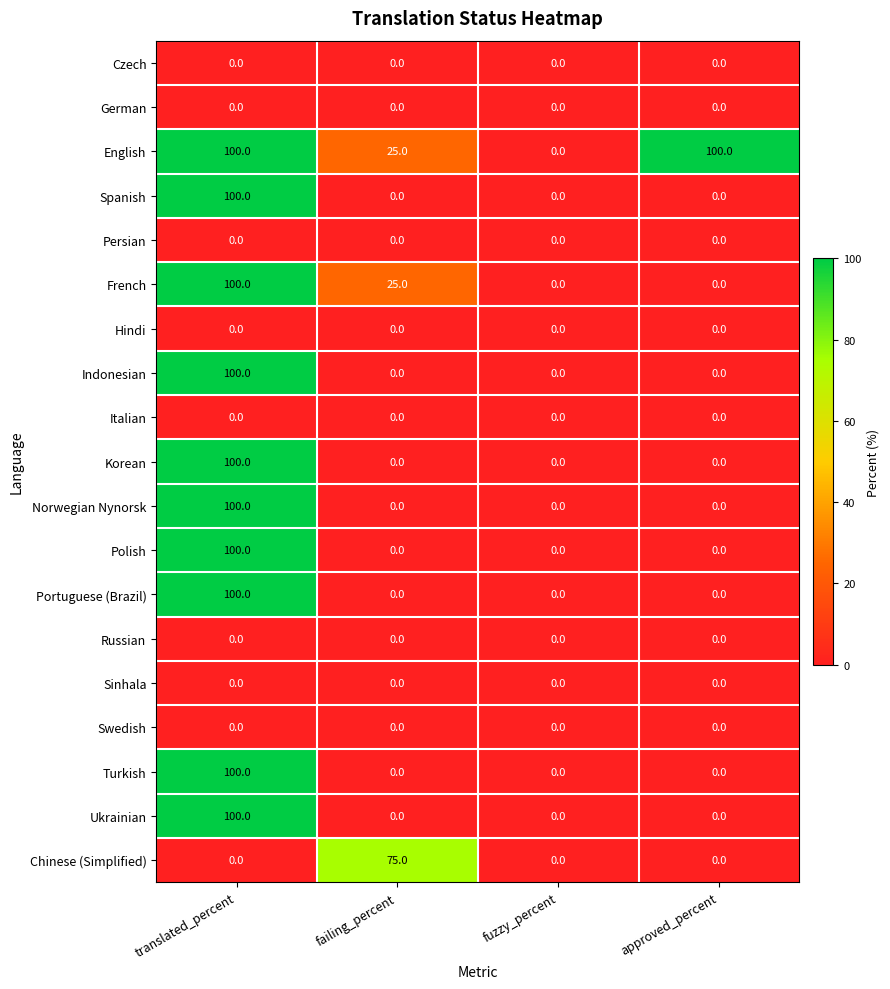

What is the difference between the maximum and minimum values in the Indonesian series?

100